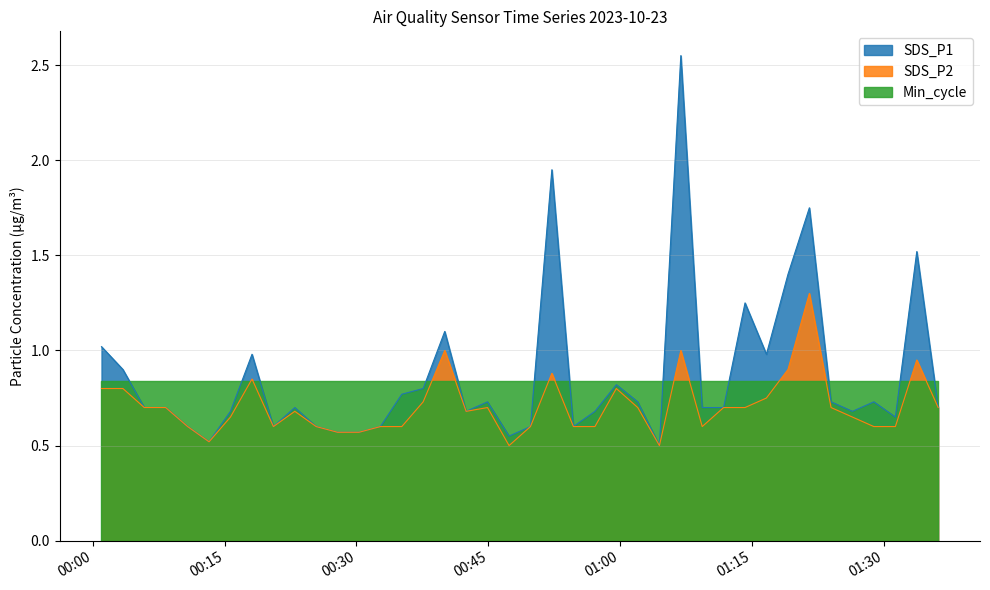

Which series has the largest range (max minus min)?

SDS_P1